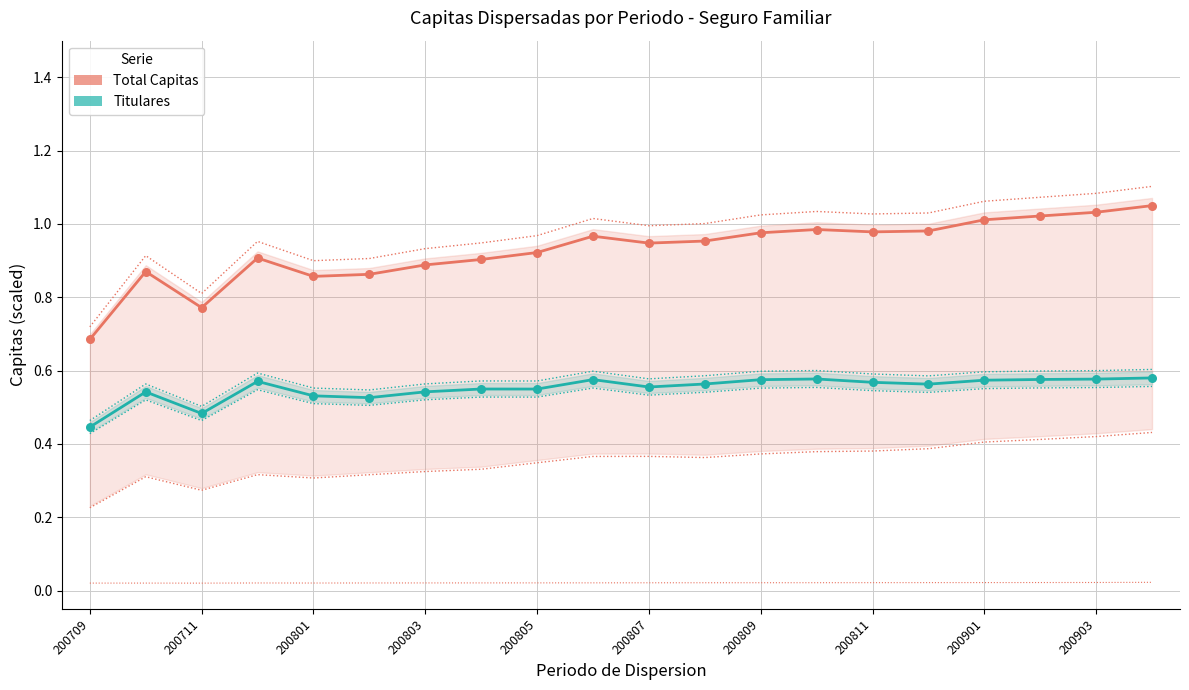

Which series has the largest total across all categories?

Total Capitas